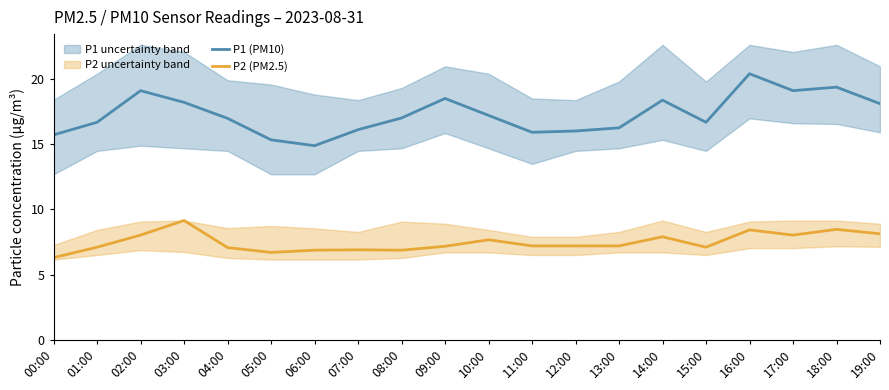

What is the difference between the maximum and minimum values in the P2 (PM2.5) series?

2.9